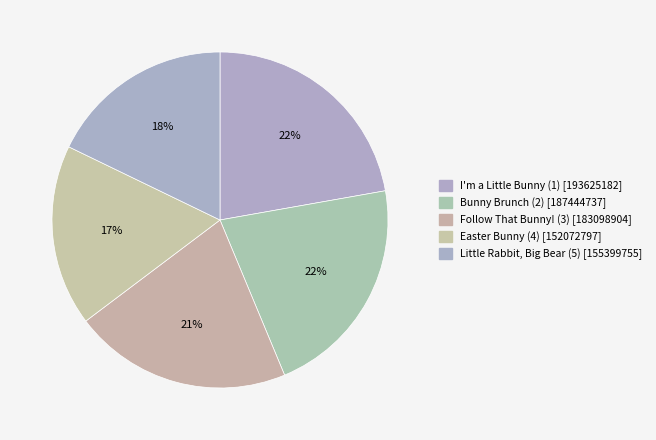

To the nearest percent, what is the difference between the Little Rabbit, Big Bear (5) and Bunny Brunch (2) slice percentages?

4%